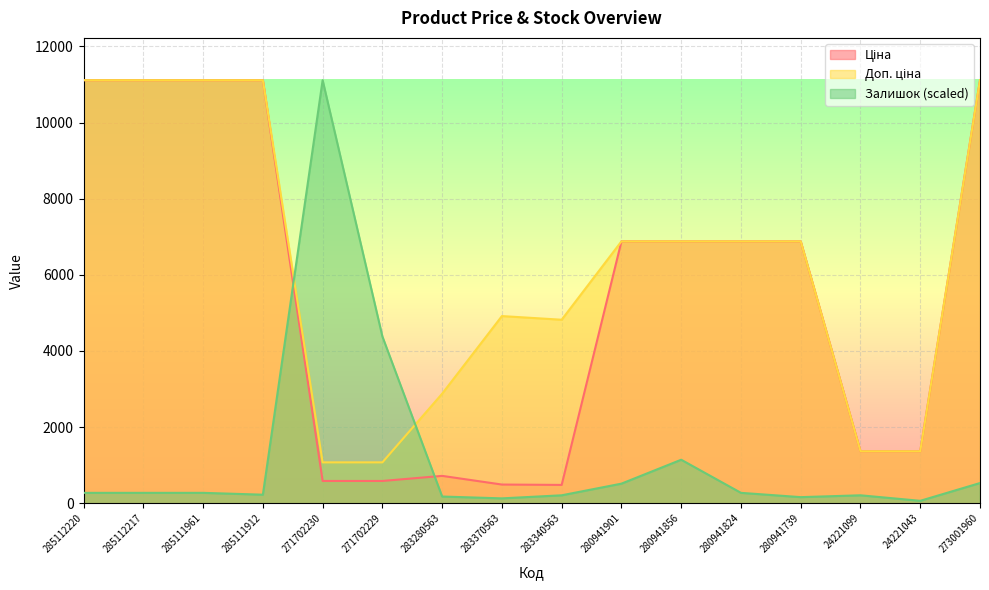

What is the sum of all Ціна values?

88683.9